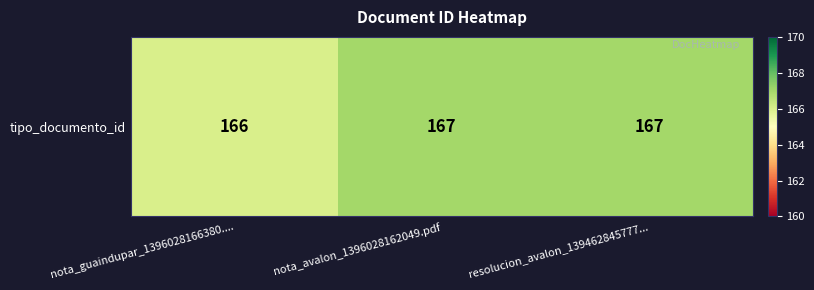

What is the greatest value displayed?

167